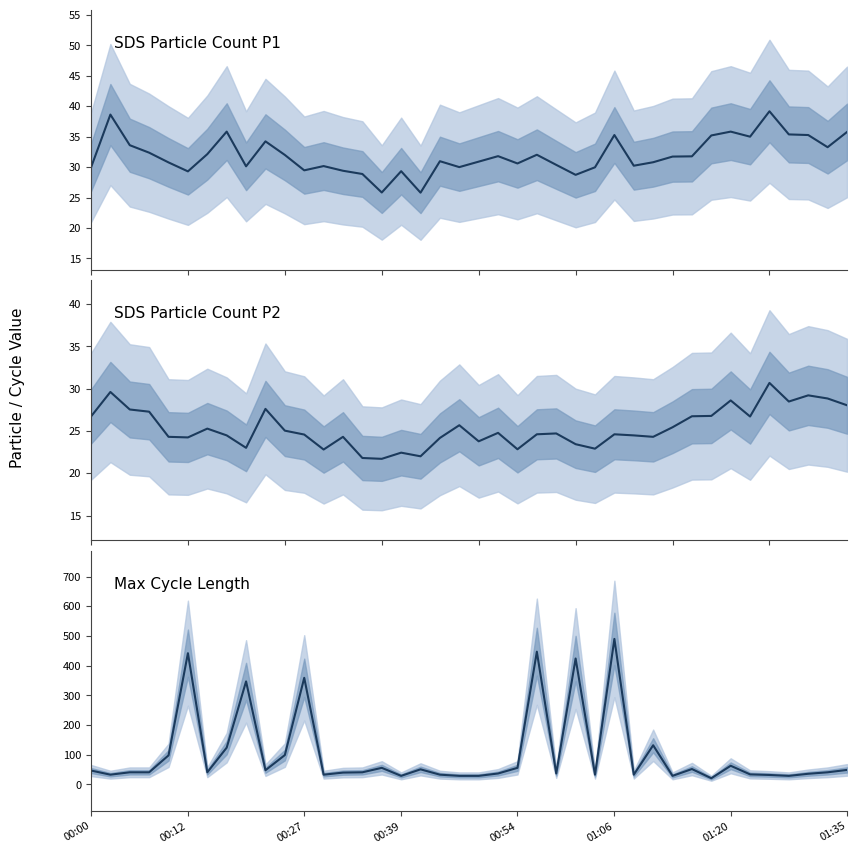

True or false: SDS Particle Count P1 and Max Cycle Length intersect in this chart.

True